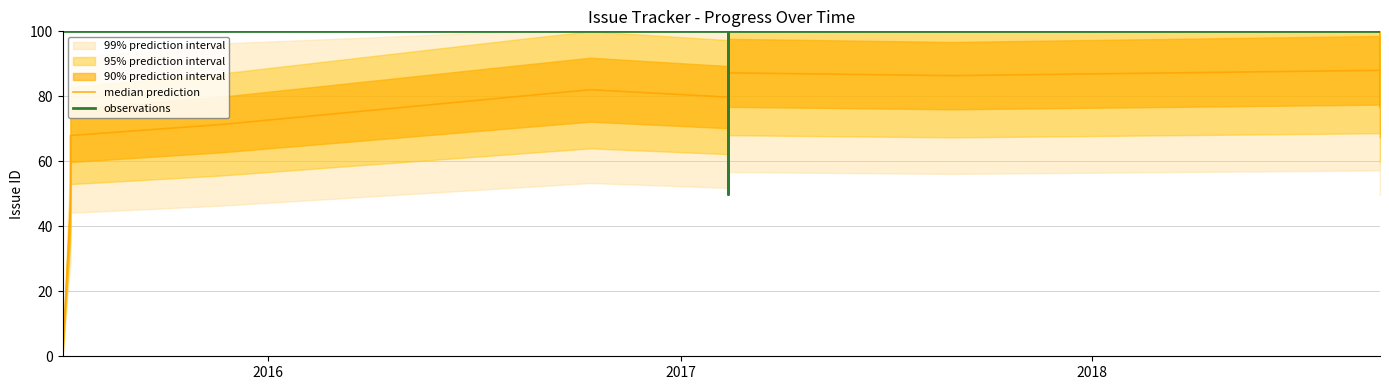

How many lines are shown in the chart?

2